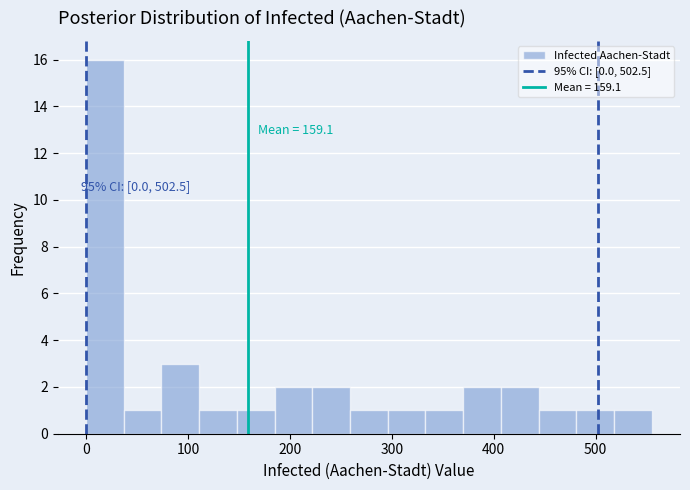

Read against the x-axis, roughly where is the centre of the tallest bar?

20